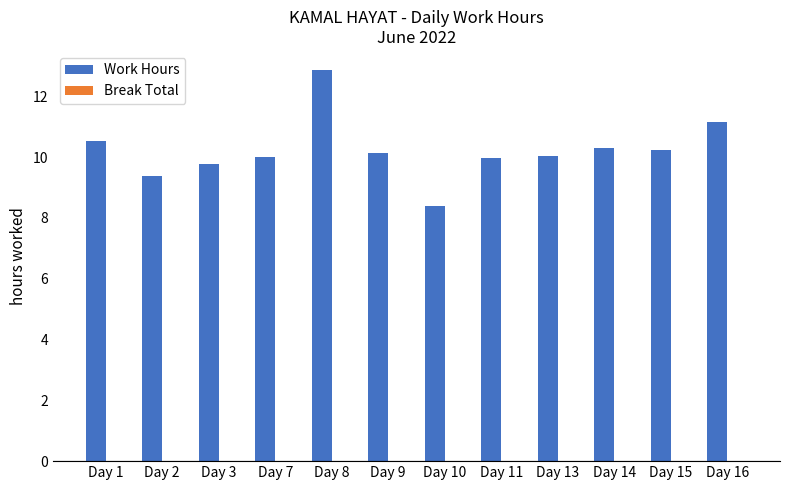

What is the sum of all values?

122.8